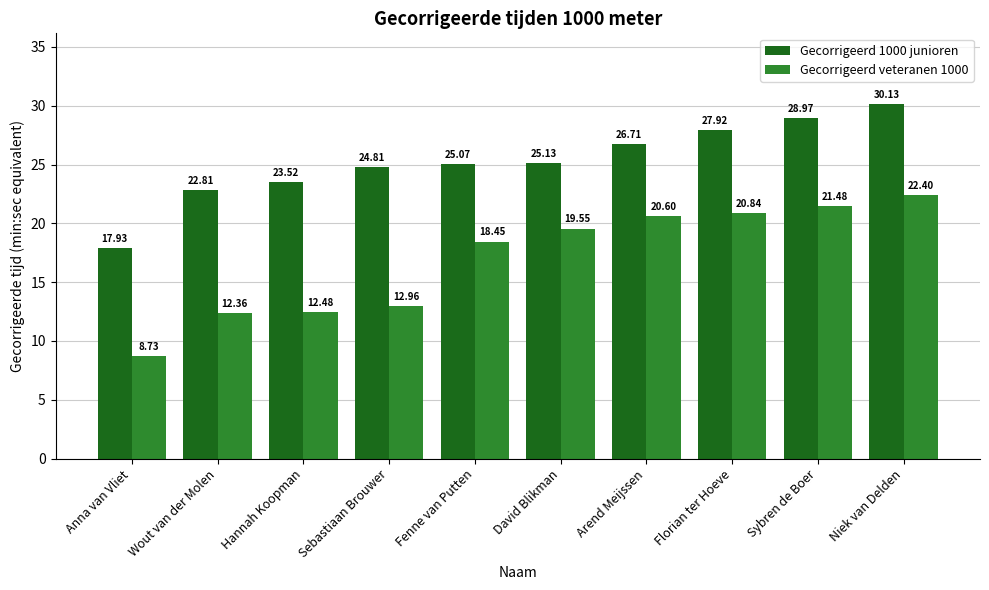

Which series has the largest total across all categories?

Gecorrigeerd 1000 junioren